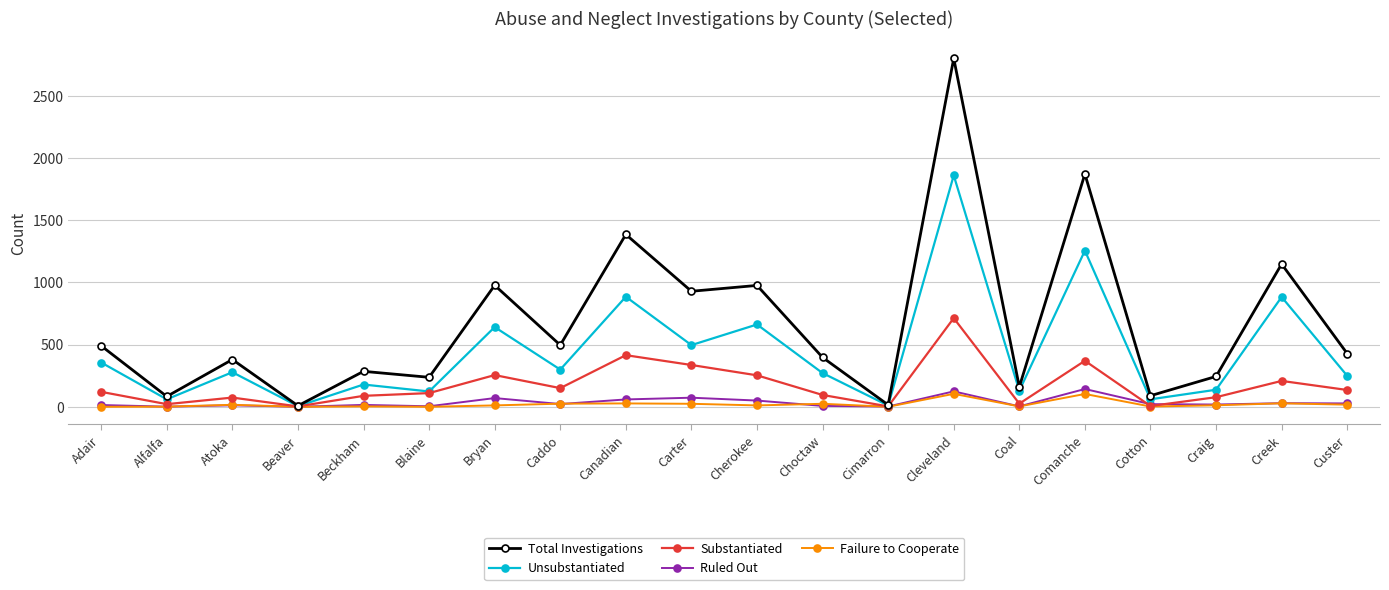

How many lines are shown in the chart?

5